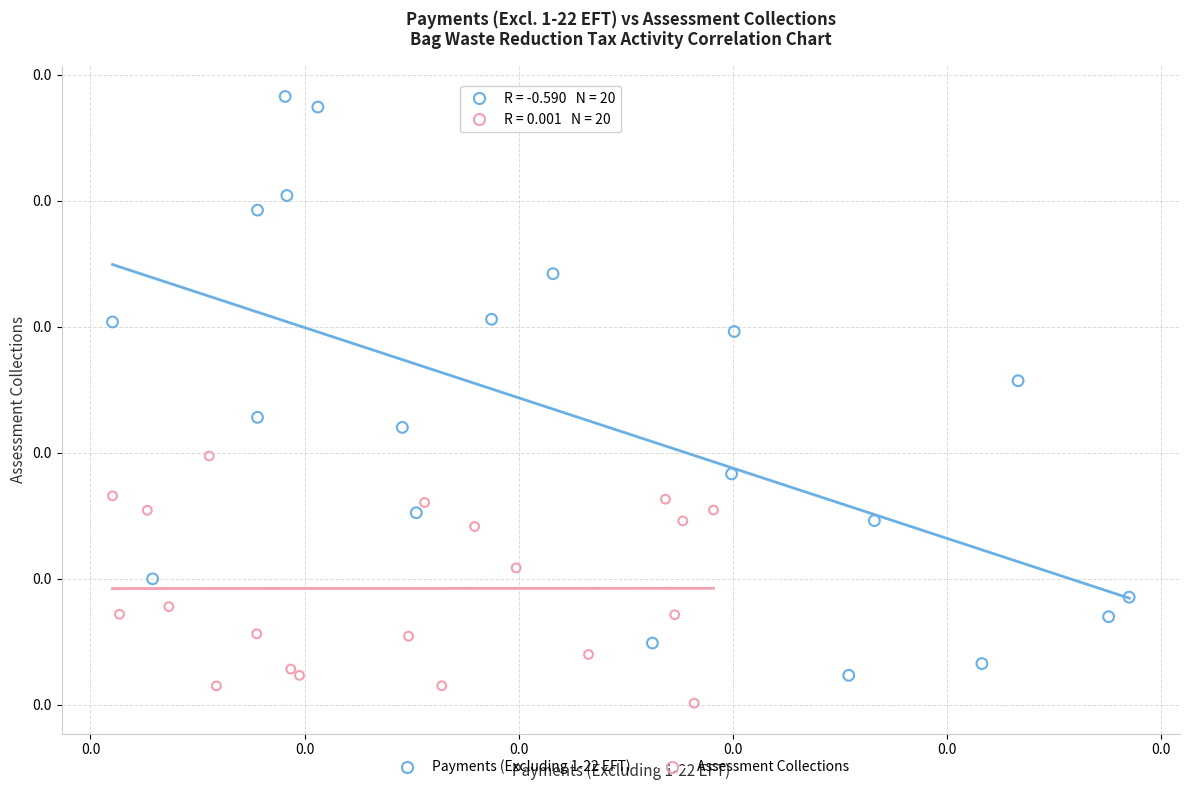

Which series contains the lowest Y value?

Assessment Collections